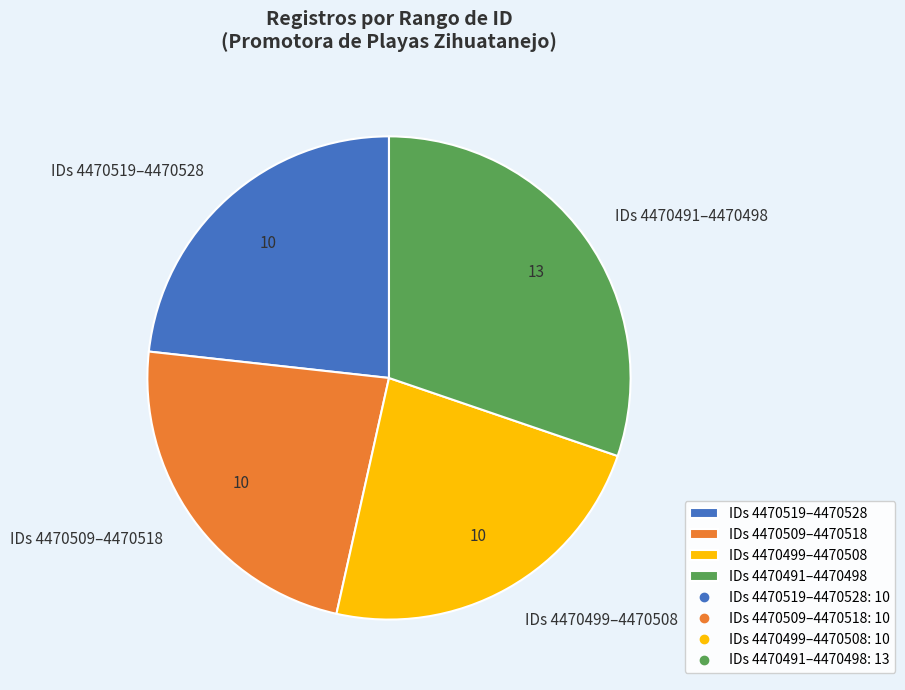

Does IDs 4470519–4470528 account for over 50% of the chart?

No